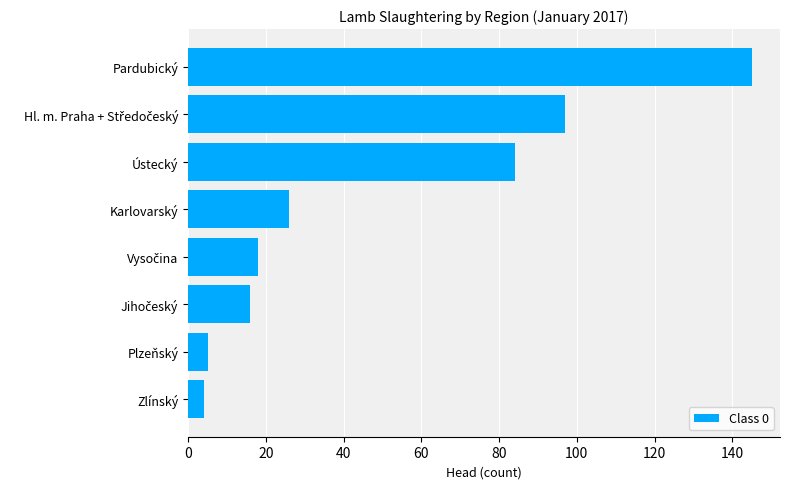

Between Pardubický and Plzeňský, which is larger?

Pardubický